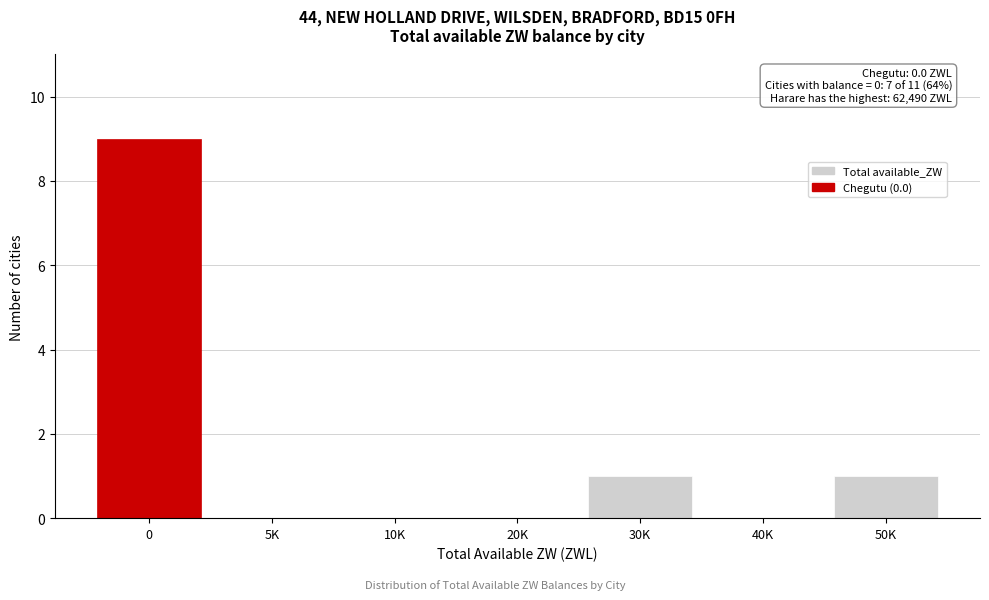

Reading left to right, transcribe all the data shown in this chart.

0=9	5K=0	10K=0	20K=0	30K=1	40K=0	50K=1